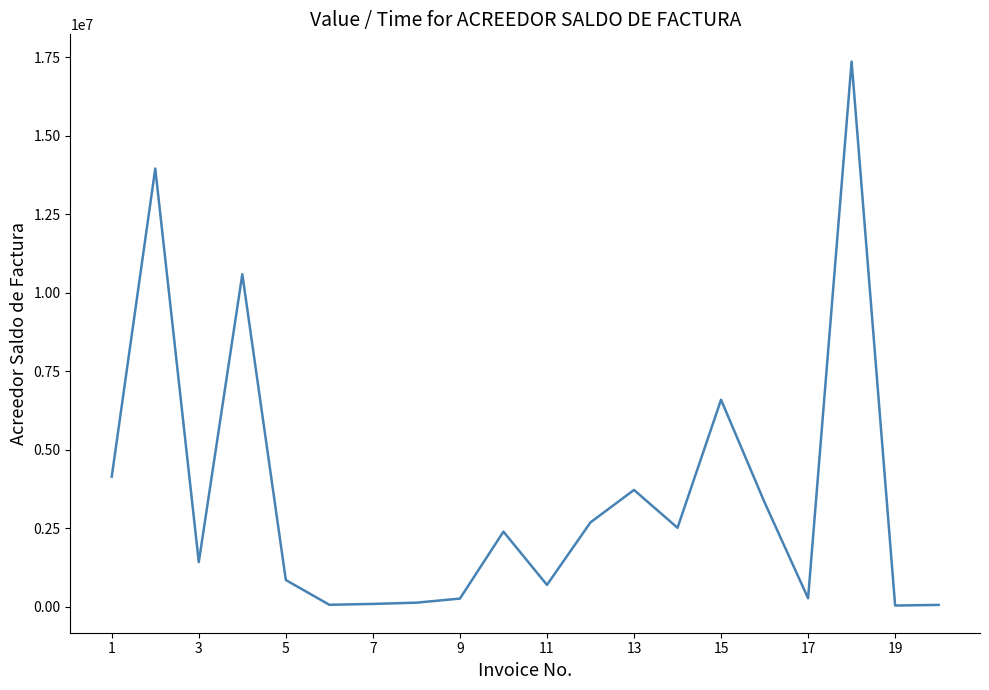

What is the sum of all values?

71080380.0